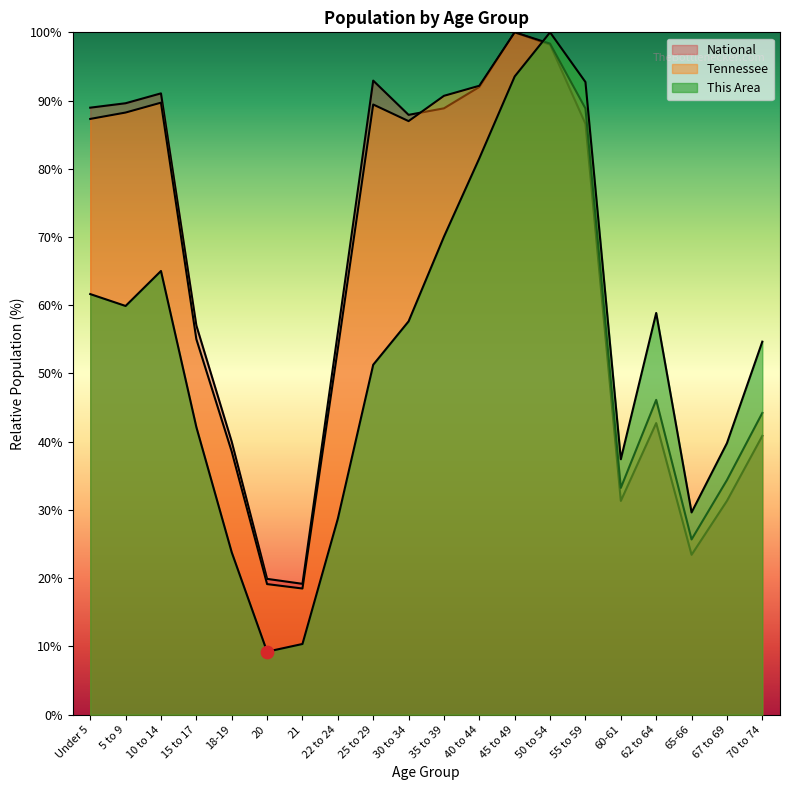

At which category is the sum across all series the highest?

50 to 54